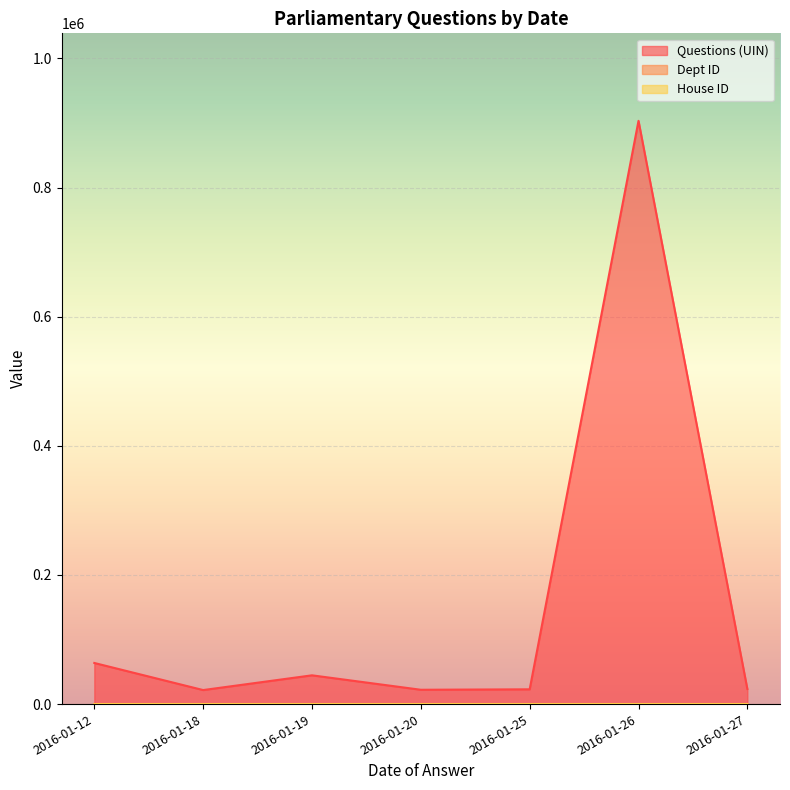

What is the value of the House ID point at the 7th from the left?

1